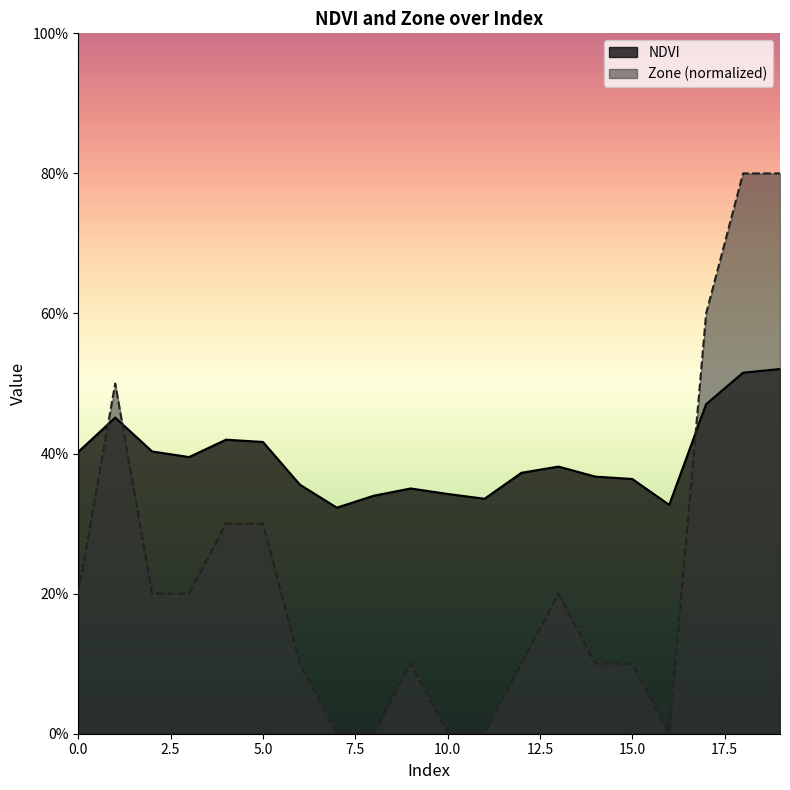

Which series ends up on top after the final intersection of NDVI and Zone?

Zone